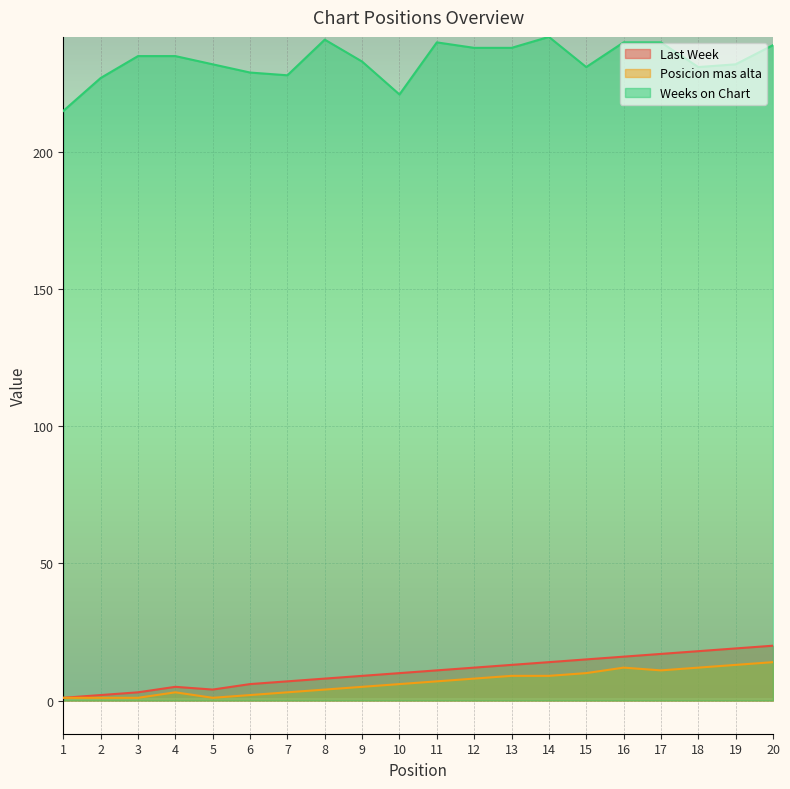

Where is the first local minimum for Posicion mas alta?

5